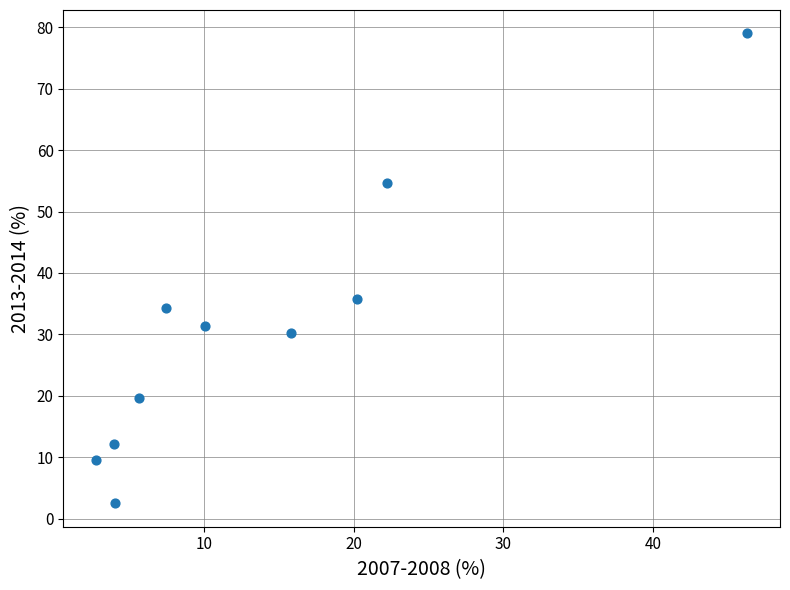

What is the range of X values (max minus min)?

43.5